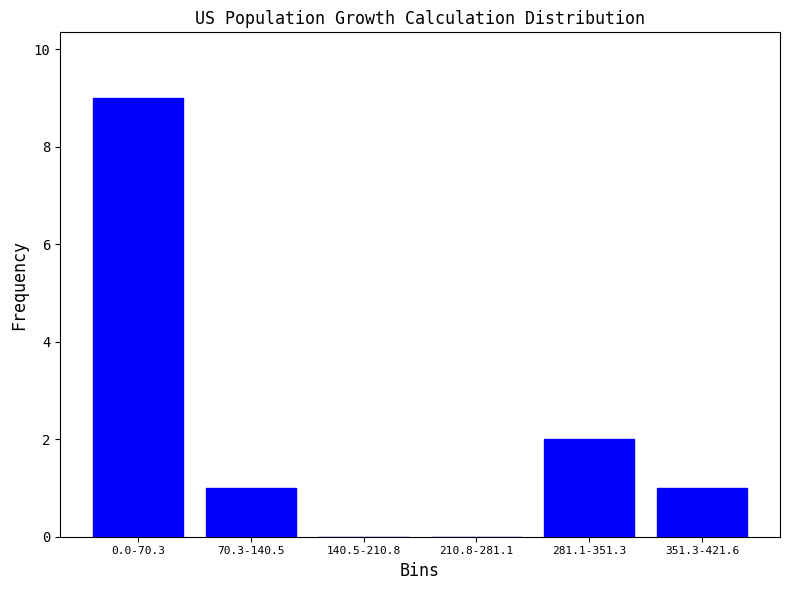

Reading left to right, extract all data points from this chart.

0.0-70.3=9	70.3-140.5=1	140.5-210.8=0	210.8-281.1=0	281.1-351.3=2	351.3-421.6=1